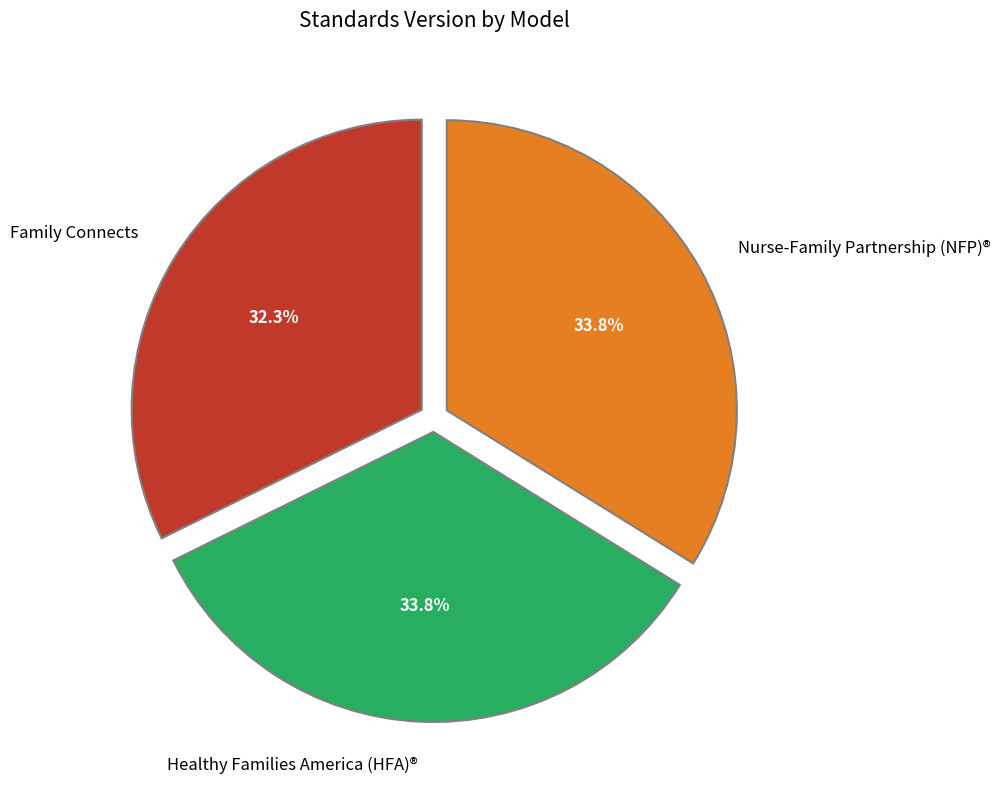

True or false: Healthy Families America (HFA)® accounts for 34% of the total.

True